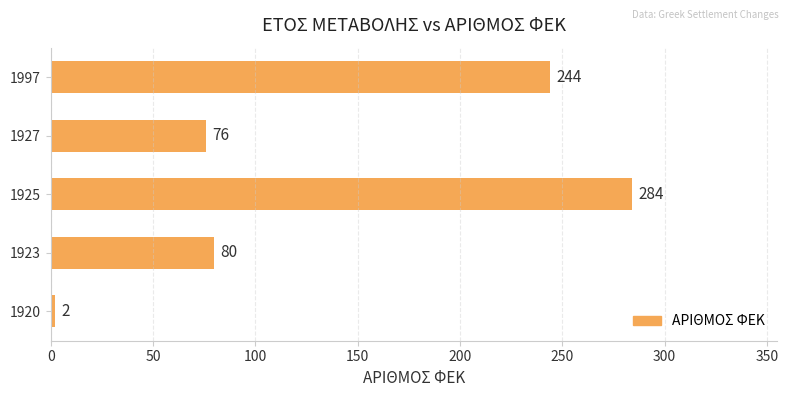

List the labels in order of value, smallest first.

1920, 1927, 1923, 1997, 1925